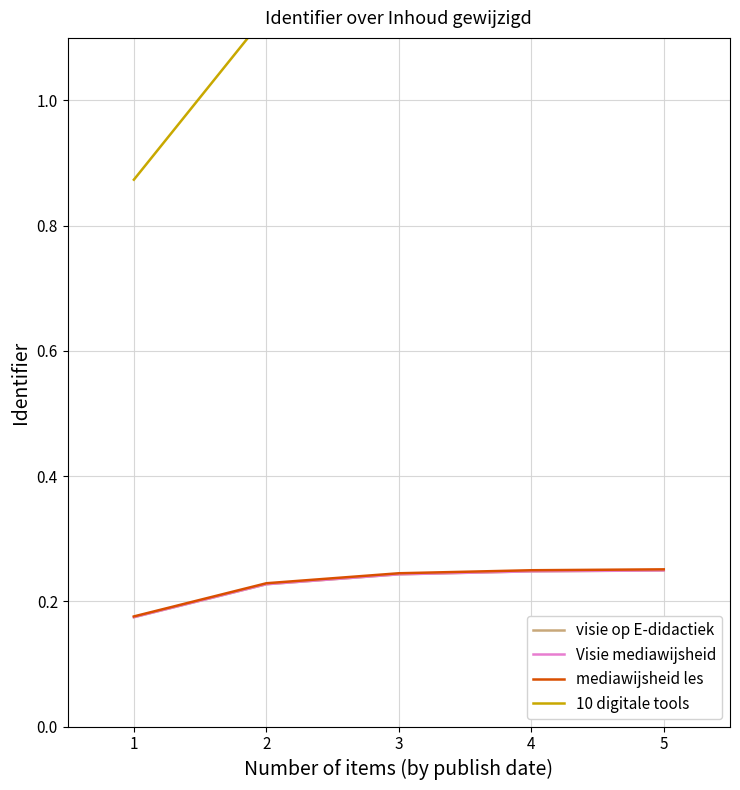

Reading left to right, extract all data points from this chart.

visie op E-didactiek: 0.2	0.2	0.2	0.2	0.2
Visie mediawijsheid: 0.2	0.2	0.2	0.2	0.2
mediawijsheid les: 0.2	0.2	0.2	0.2	0.3
10 digitale tools: 0.9	1.1	1.2	1.2	1.2